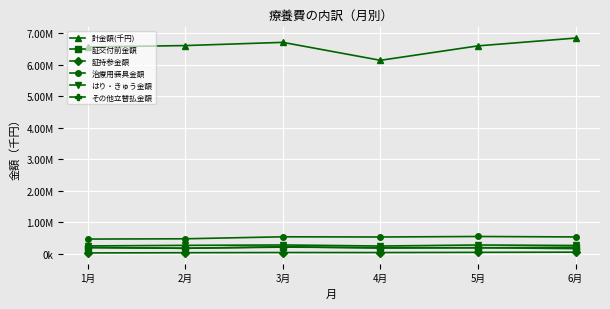

True or false: 証持参金額 and その他立替払金額 intersect in this chart.

False